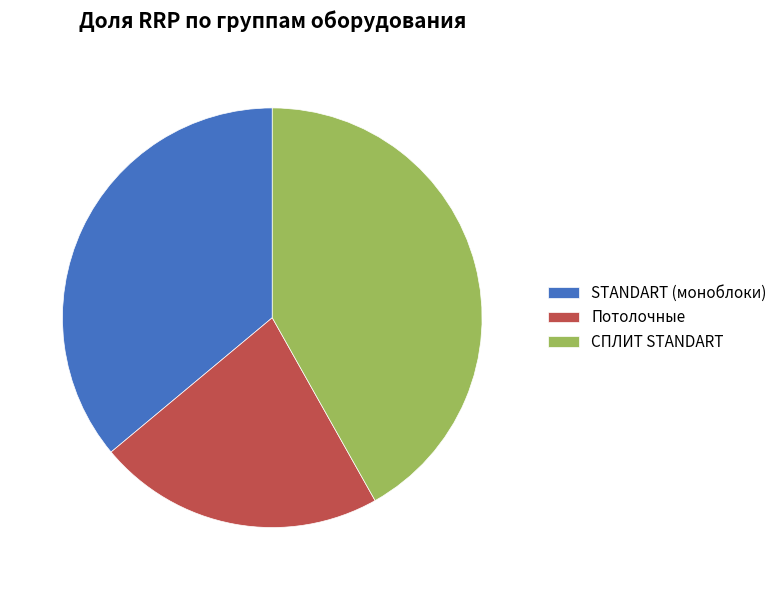

What is the smallest slice in the pie chart?

Потолочные